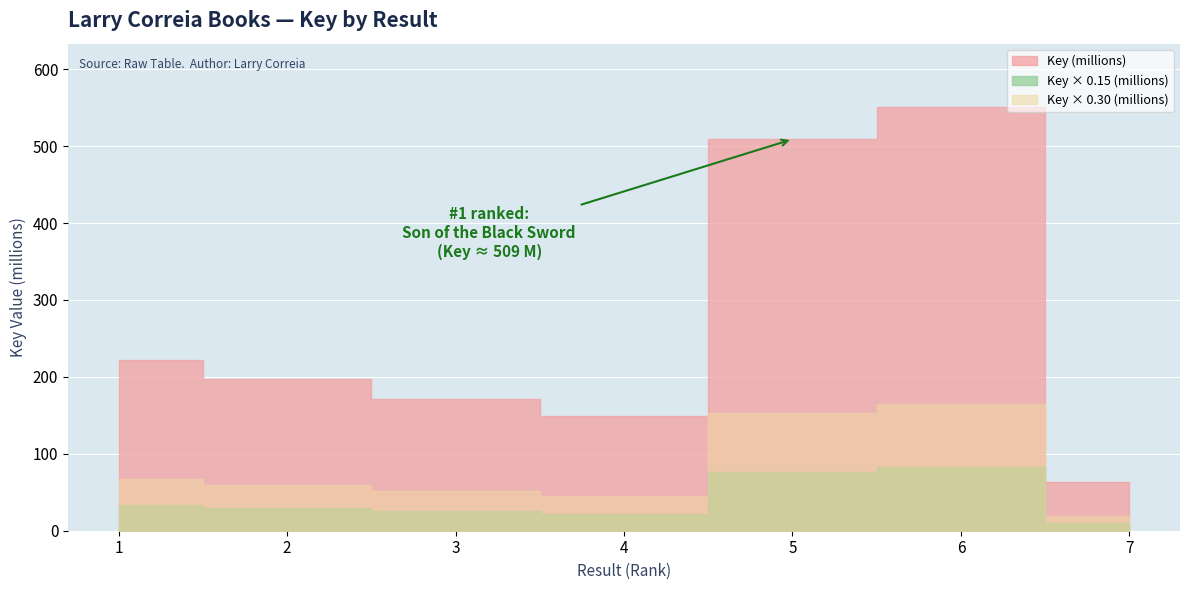

Where is the data nearest to the value 306713972?

1